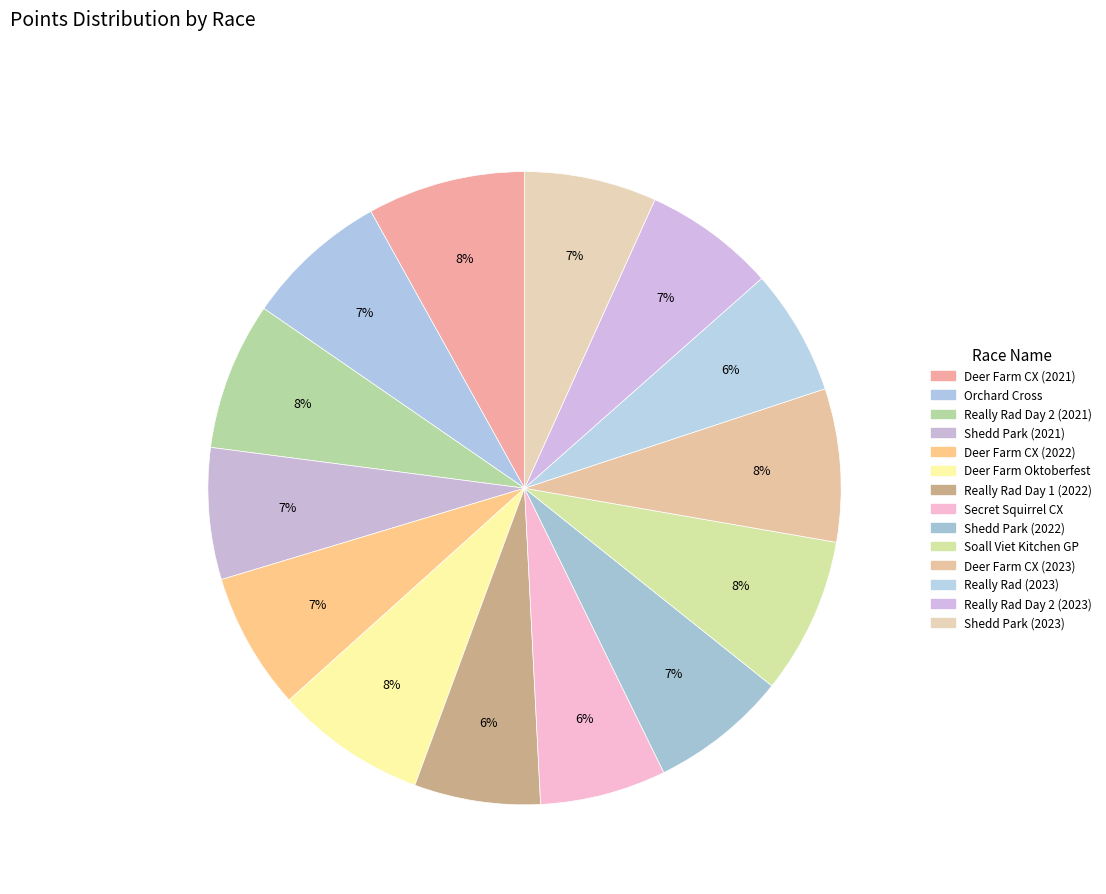

How many segments does this pie chart have?

14